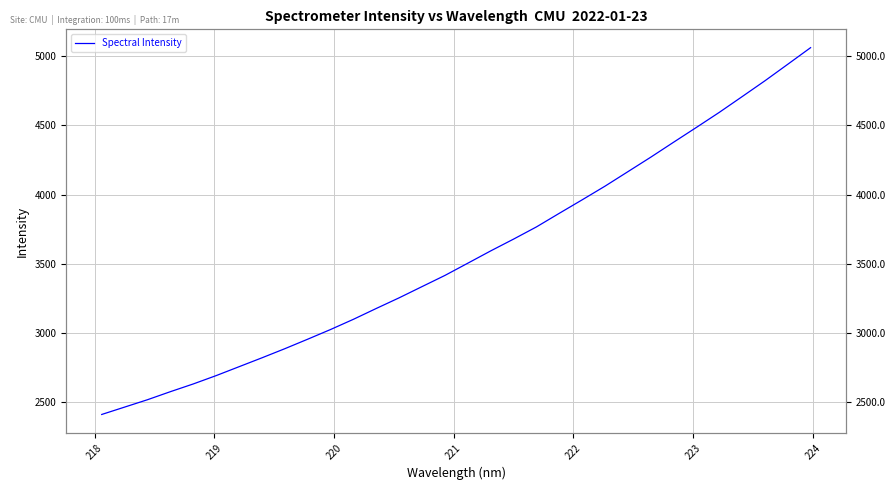

True or false: there are more than 2 points higher than both neighbors.

False